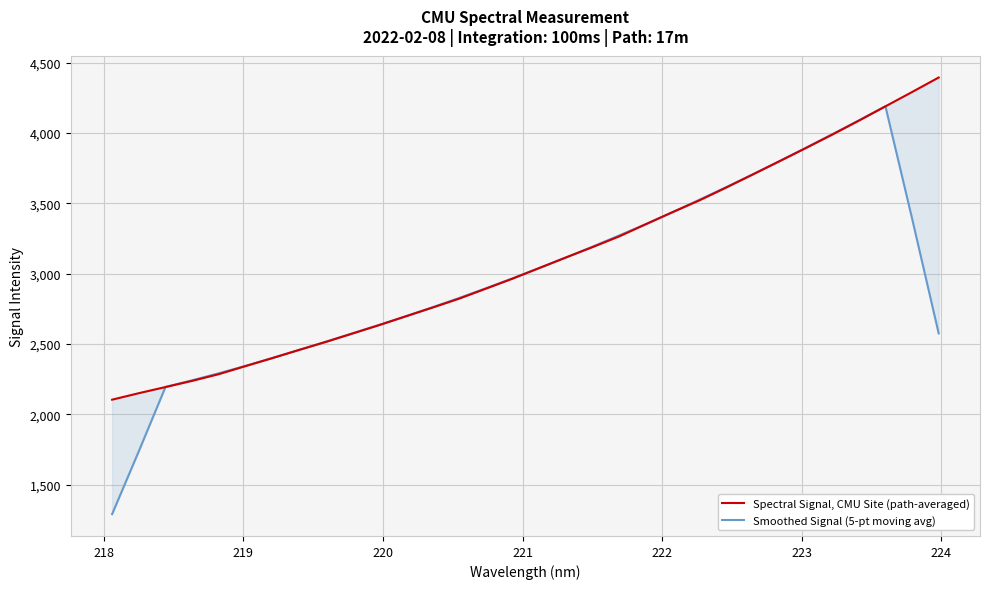

List the series in order of their overall mean, highest first.

Spectral Signal, CMU Site (path-averaged), Smoothed Signal (5-pt moving avg)